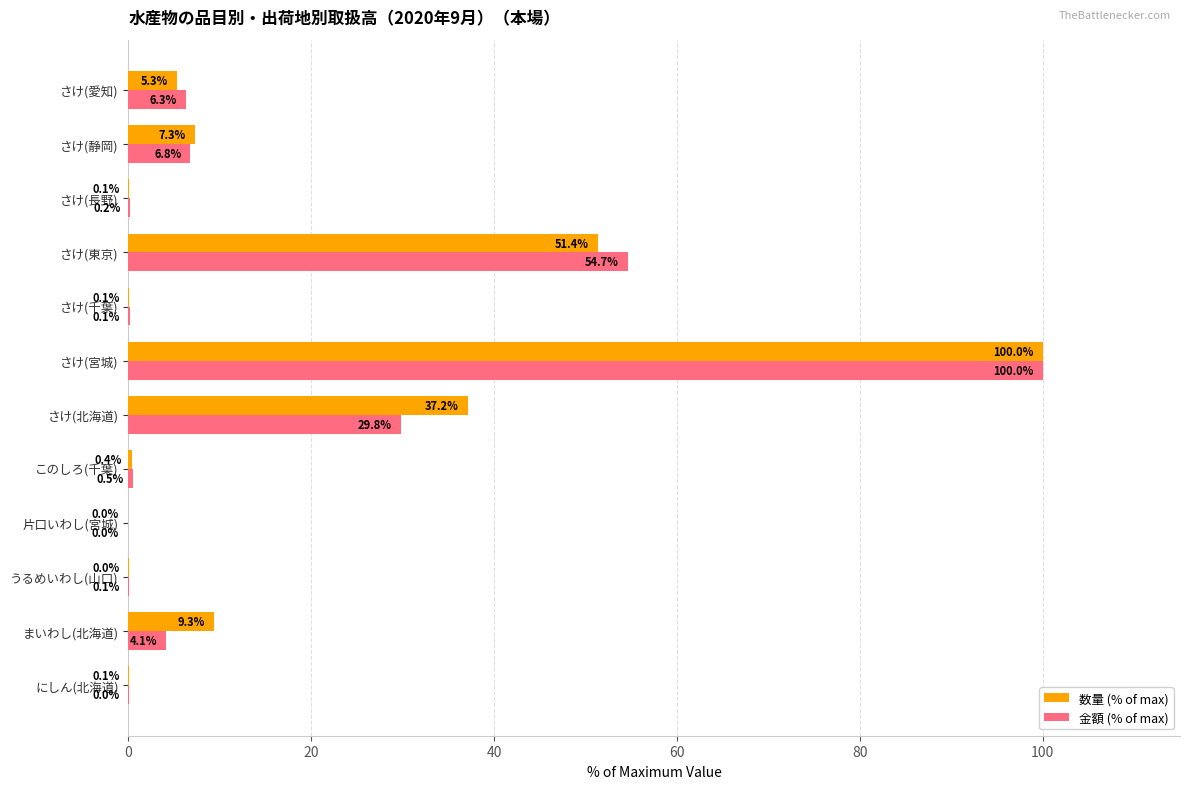

Which series has the largest total across all categories?

数量 (% of max)